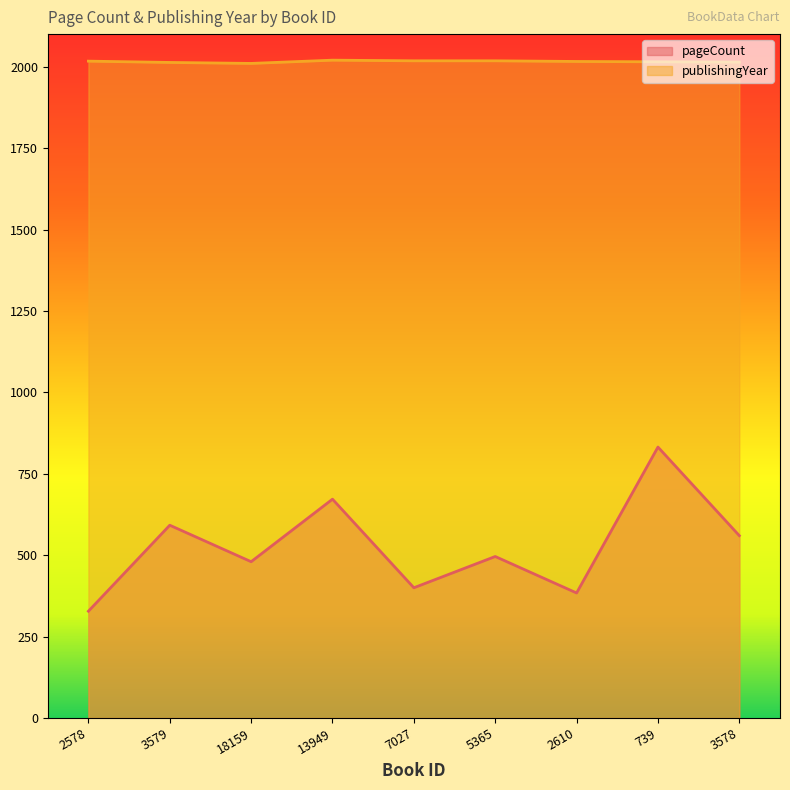

How many values in the publishingYear series are below 2016?

4